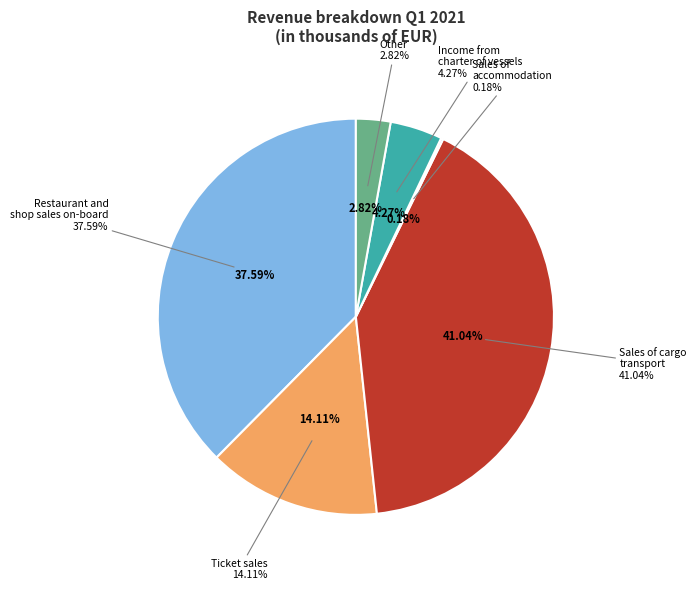

Count the number of slices in the pie.

6